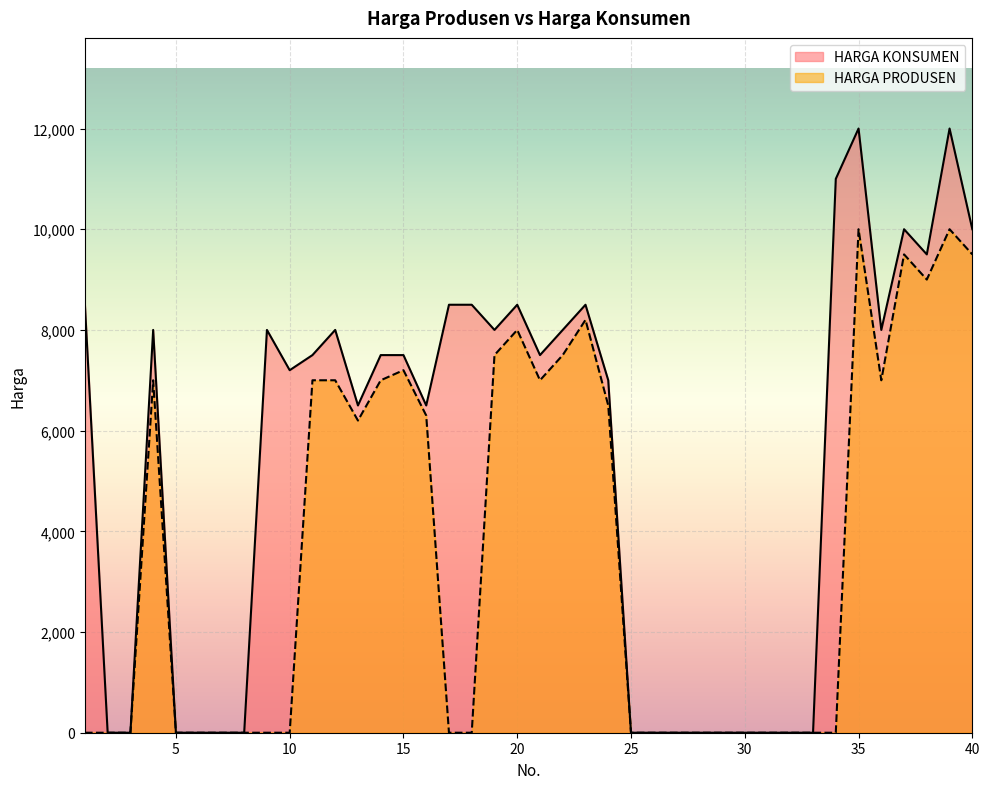

True or false: HARGA KONSUMEN and HARGA PRODUSEN intersect in this chart.

False